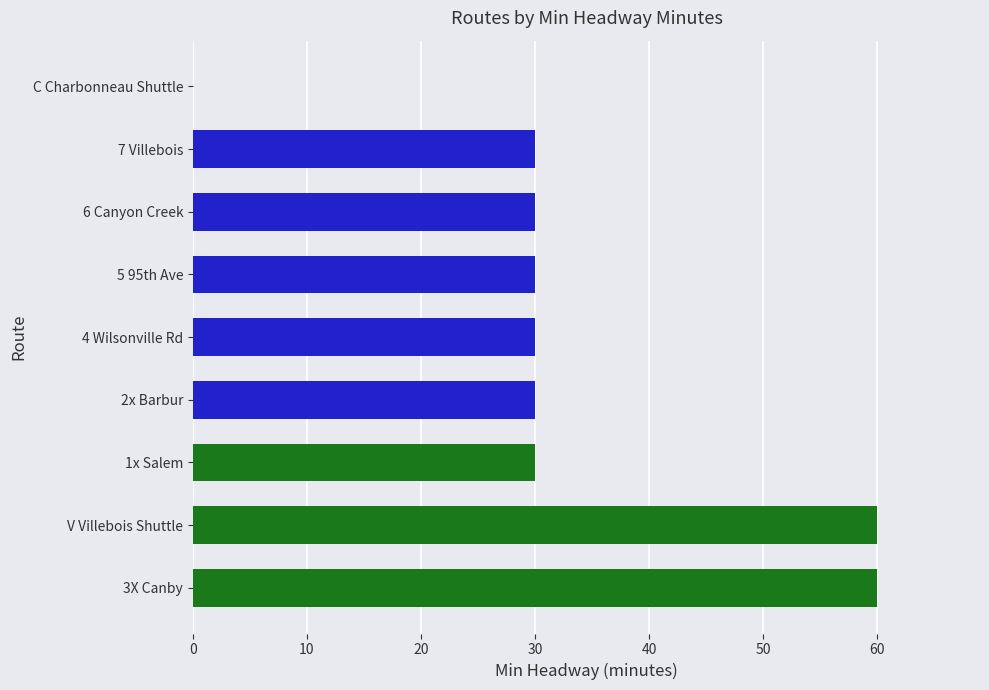

What is the sum of the values at 1x Salem and 5 95th Ave?

60